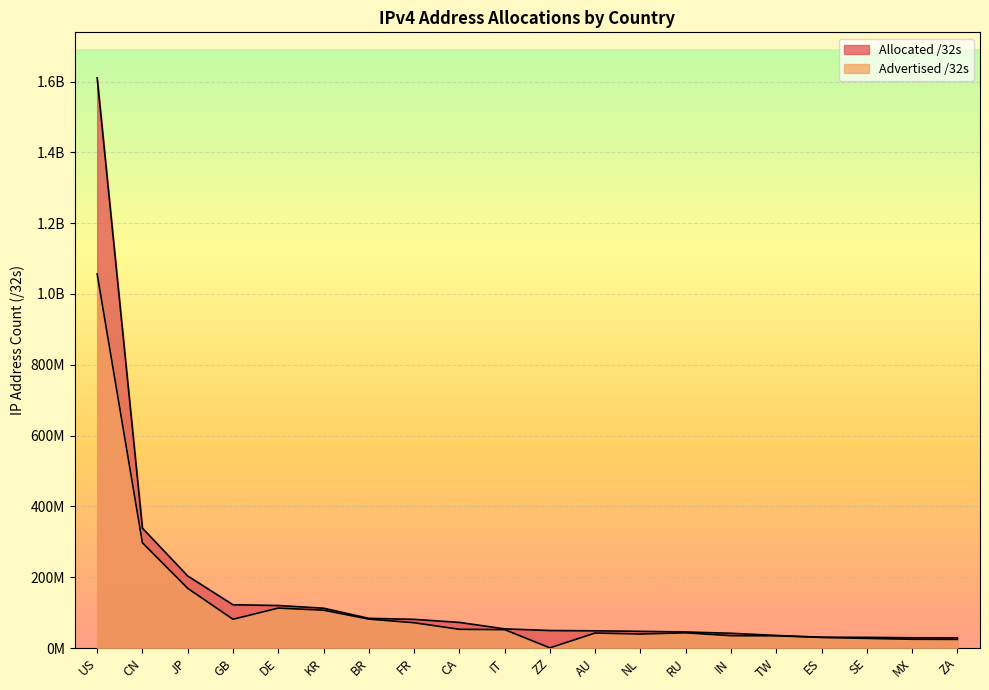

What is the total value across all series at JP?

371944836